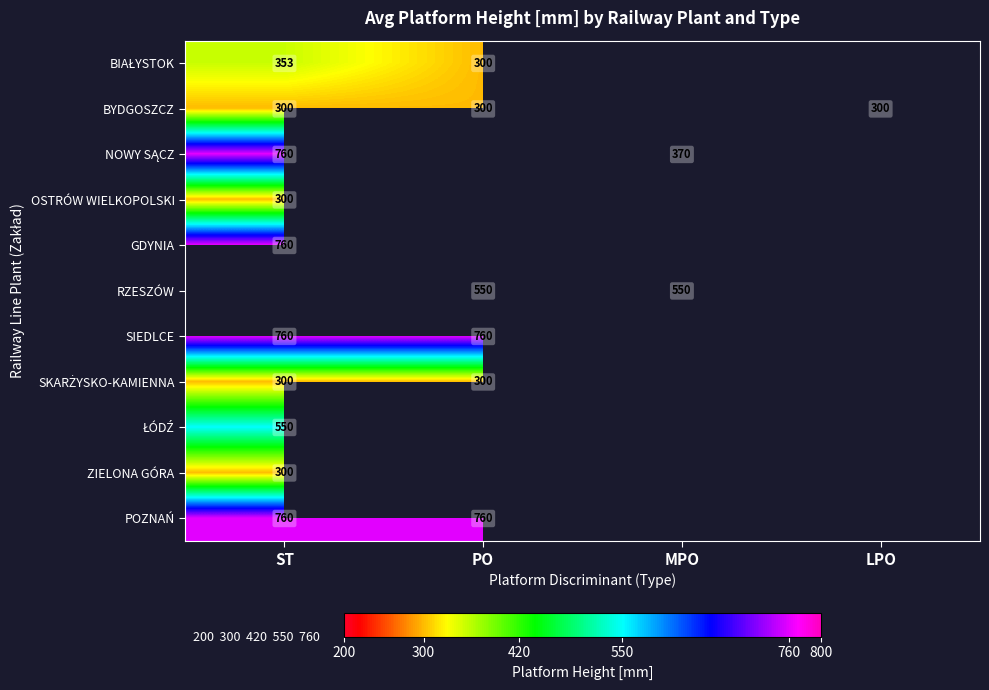

The GDYNIA series shows 1137 at ST. True or false?

False